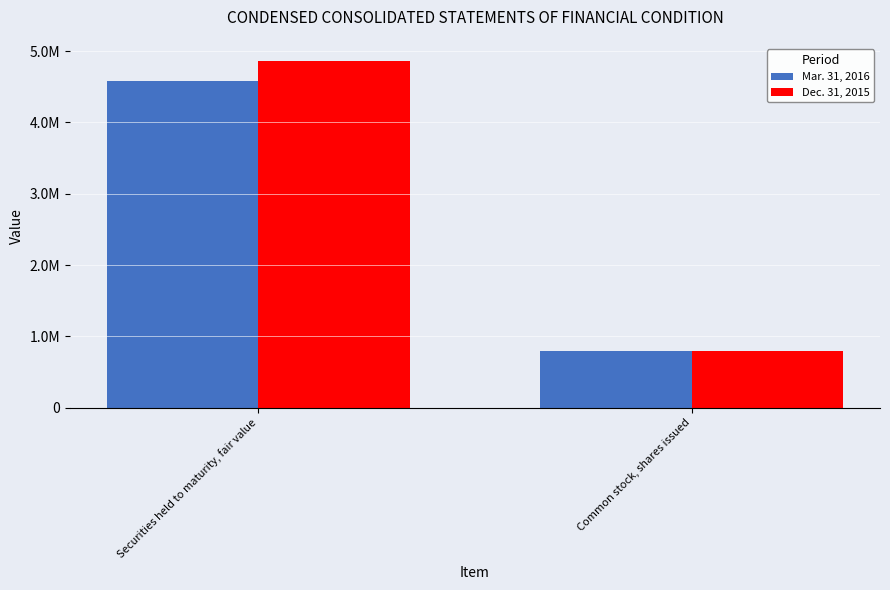

List the labels in order of Mar. 31, 2016 value, largest first.

Securities held to maturity, fair value, Common stock, shares issued